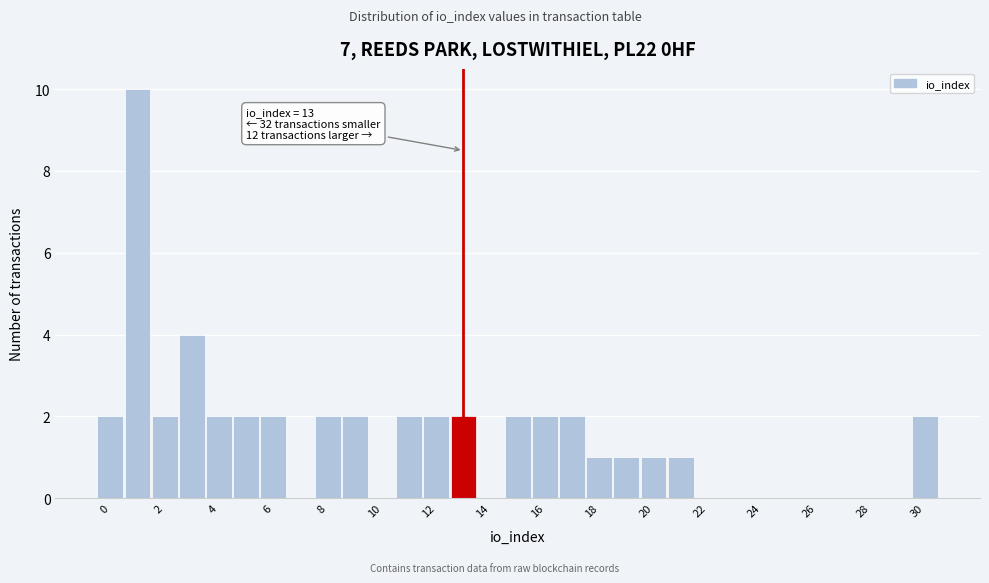

Which range on the x-axis has the tallest bar?

0.5 to 1.5